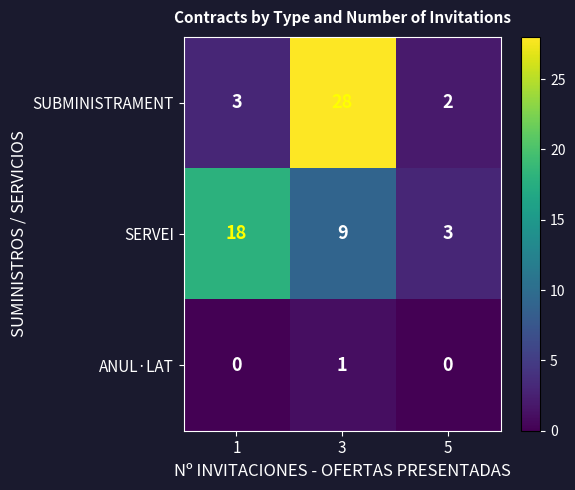

At how many categories does at least one series exceed 16?

2